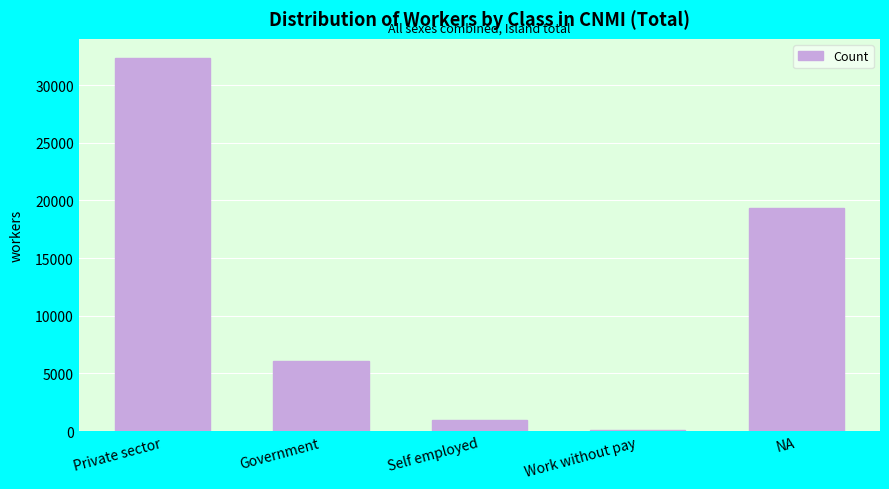

Reading left to right, transcribe all the data shown in this chart.

32383	6055	958	103	19347